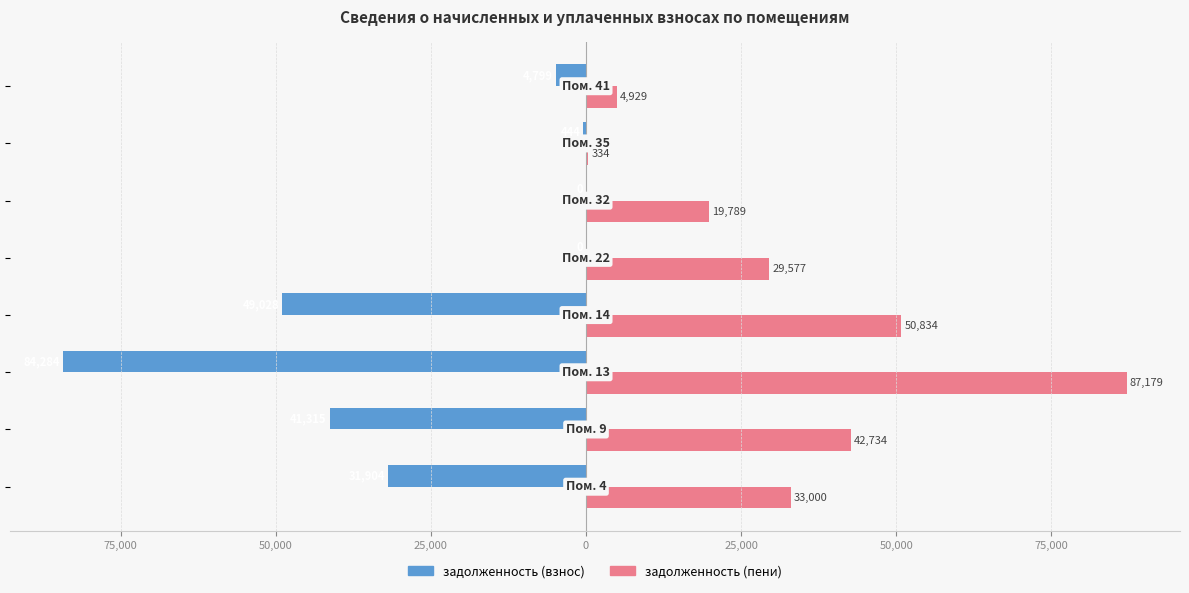

Which series has the largest range (max minus min)?

задолженность (пени)